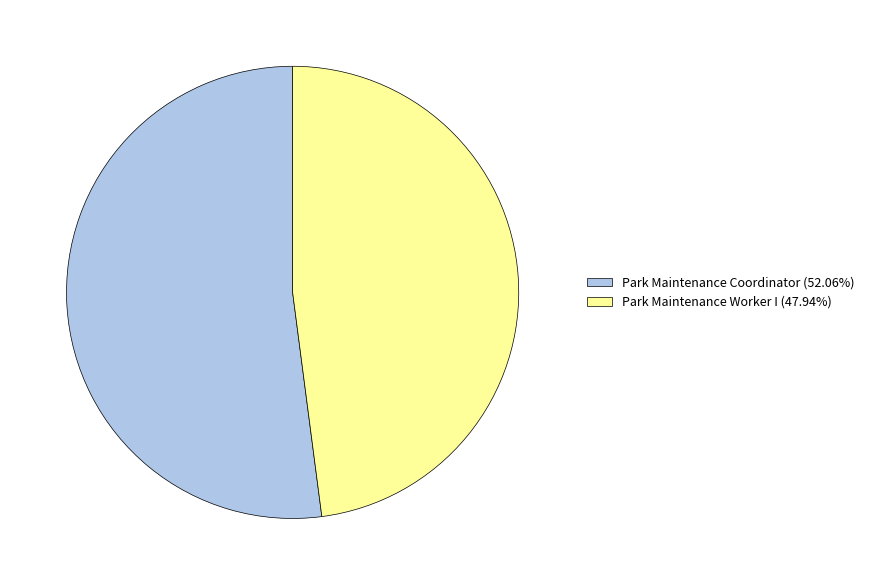

Count the number of slices in the pie.

2